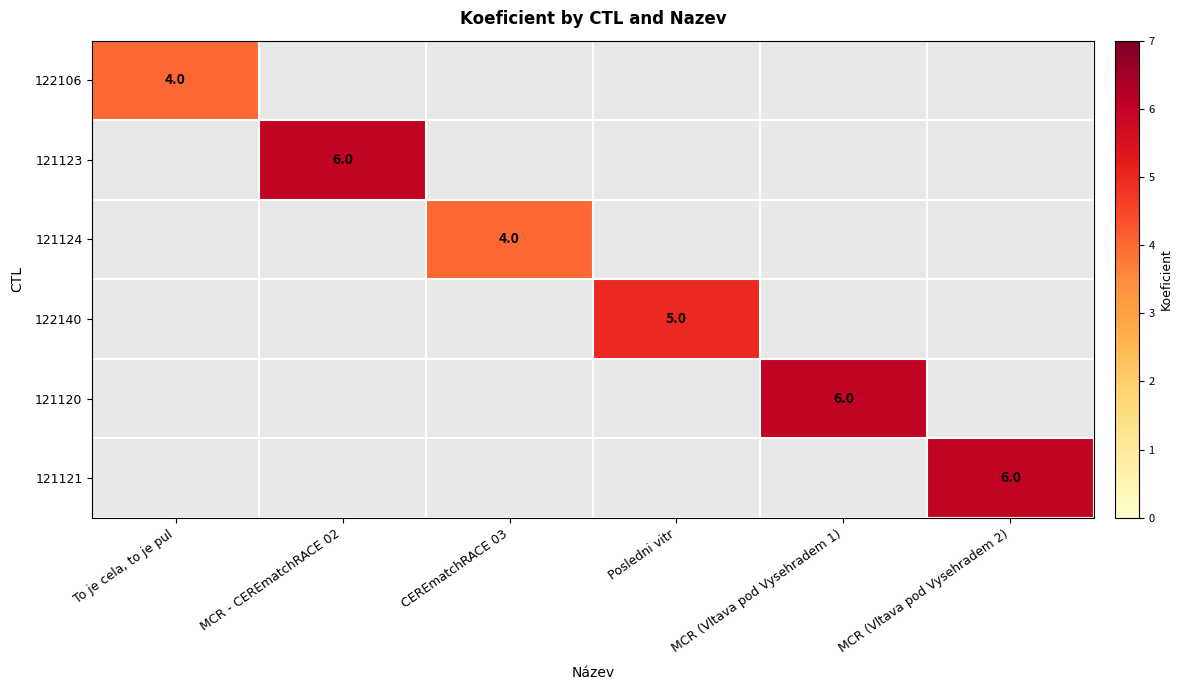

The 121124 series shows 2 at CEREmatchRACE 03. True or false?

False